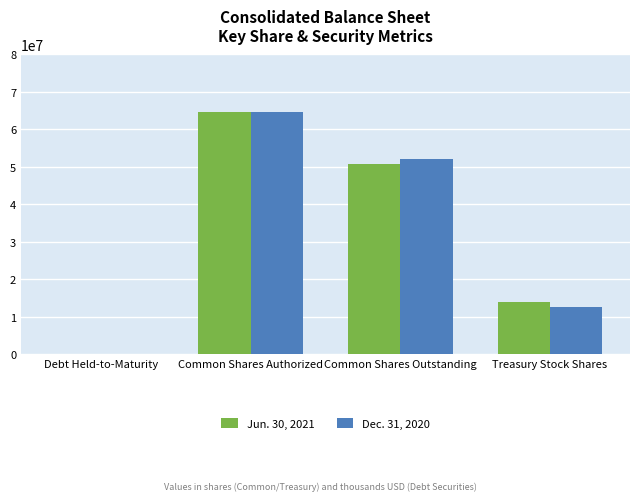

Reading left to right, list all the values displayed in this chart.

Jun. 30, 2021: 6703	64770875	50843651	13927224
Dec. 31, 2020: 7574	64770875	52209897	12560978